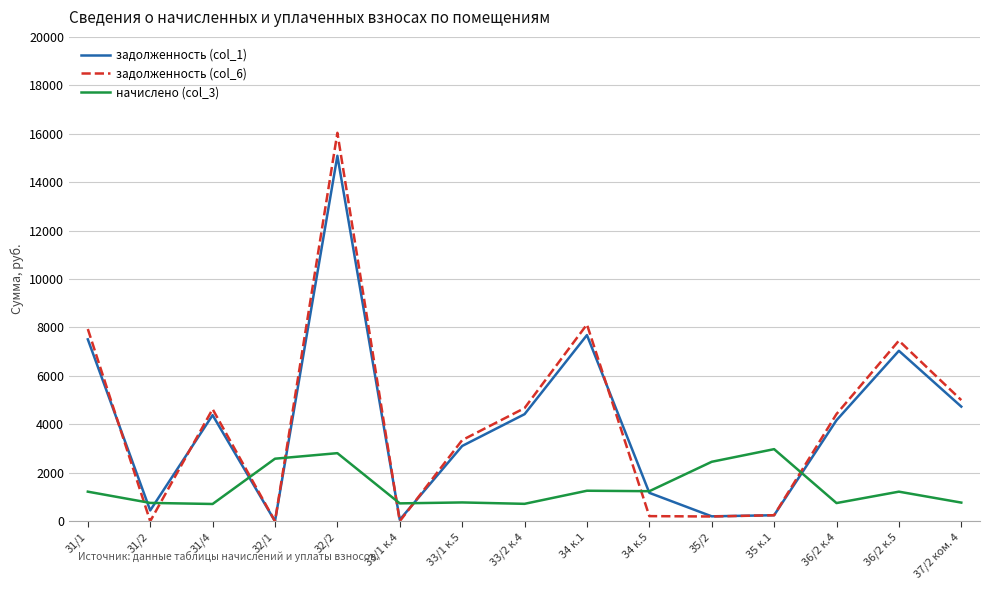

True or false: задолженность (col_1) and задолженность (col_6) intersect in this chart.

True